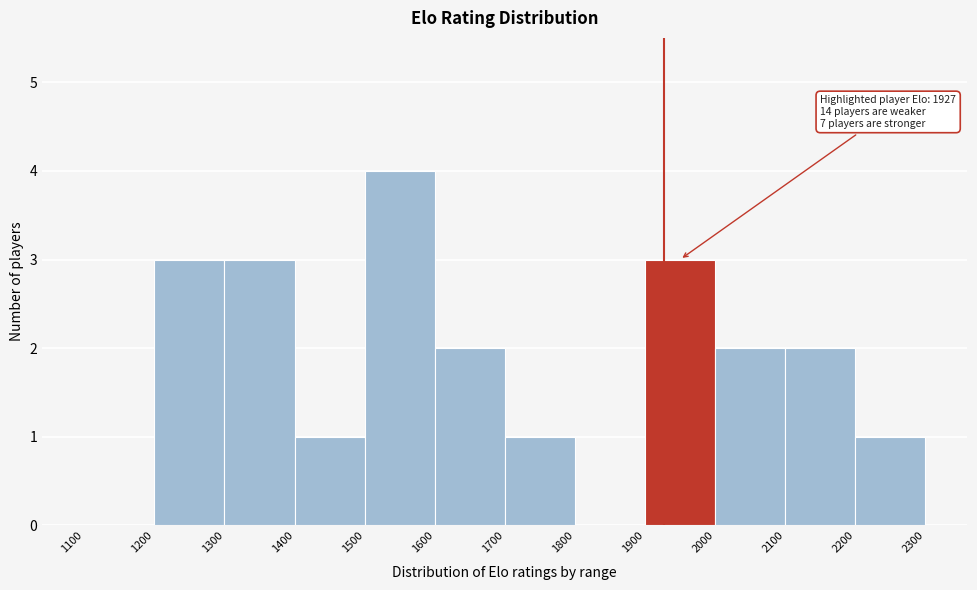

Which range on the x-axis has the tallest bar?

1500 to 1600